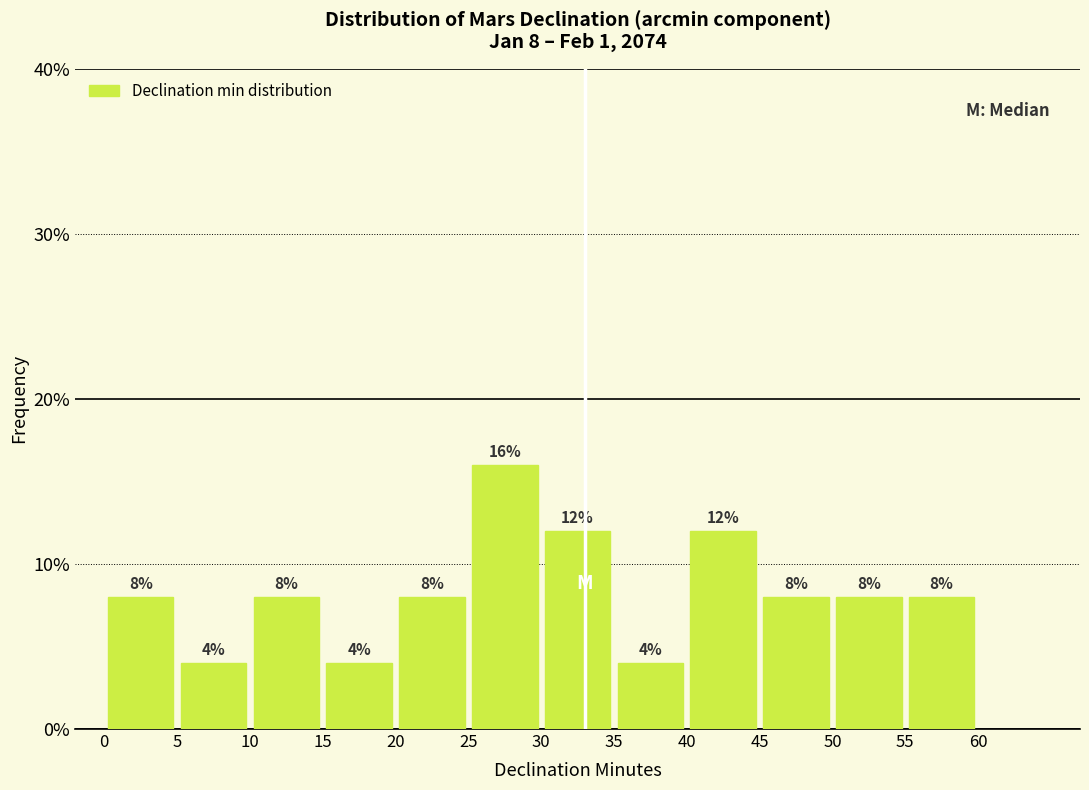

Which range on the x-axis has the tallest bar?

25 to 30